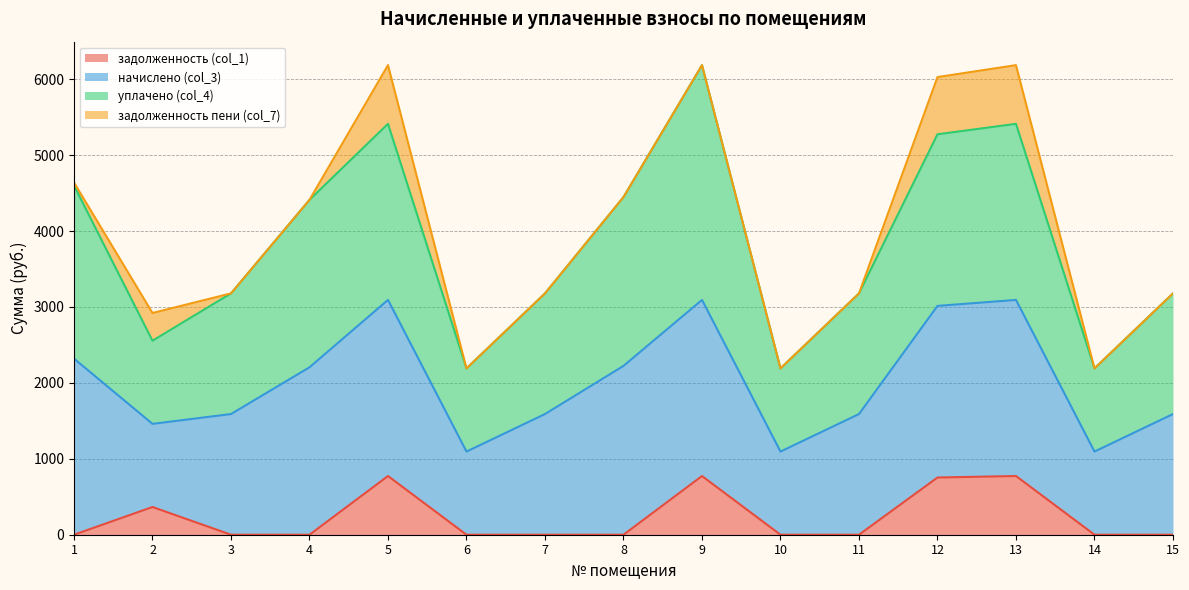

What is the difference between the maximum and minimum values in the задолженность (col_1) series?

773.0